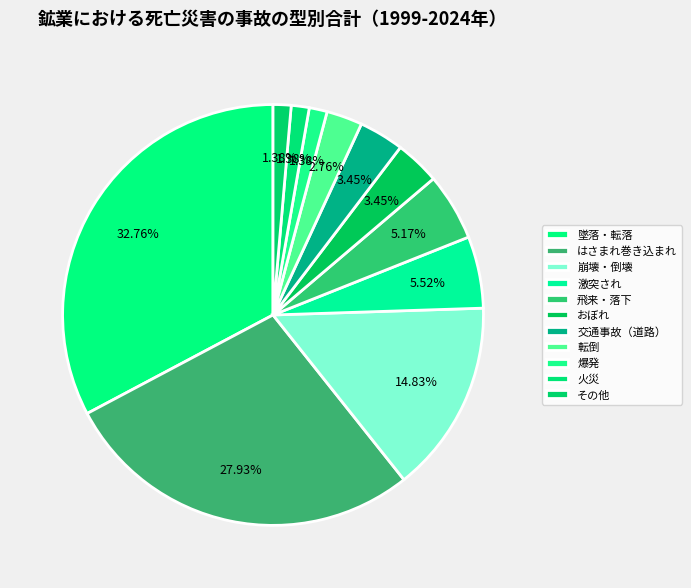

How many slices are in this pie chart?

11